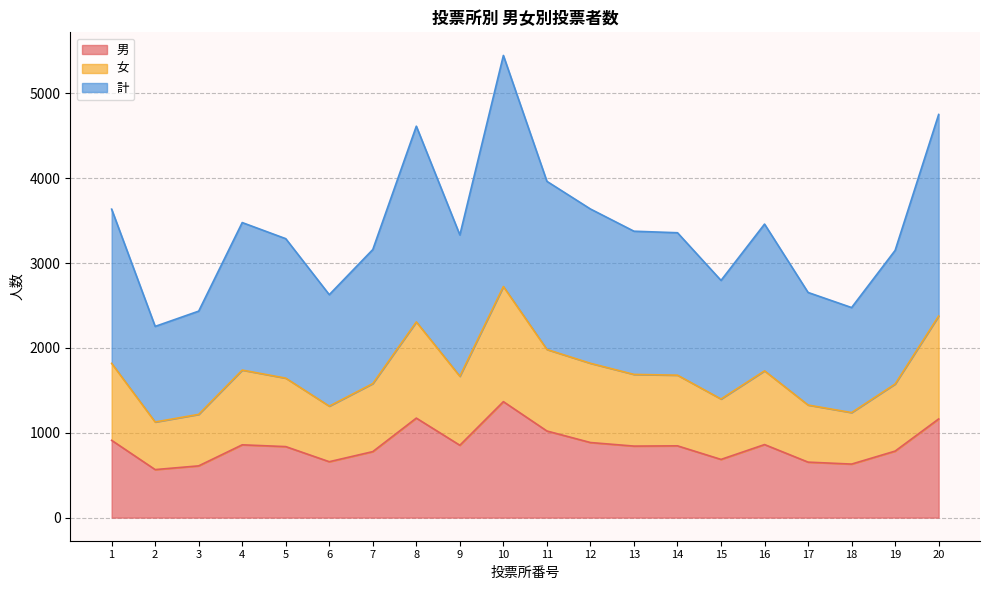

Which has a higher value, 19 or 20?

20